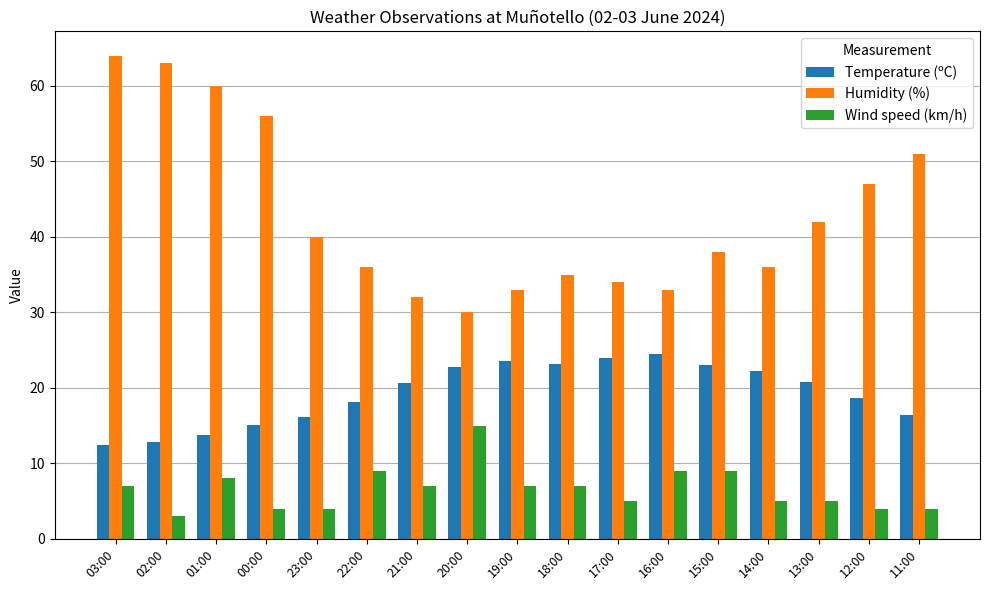

What is the label of the 3rd bar from the right?

13:00